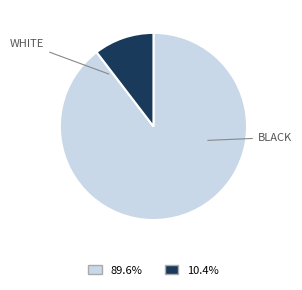

Is there a majority slice in this chart?

Yes